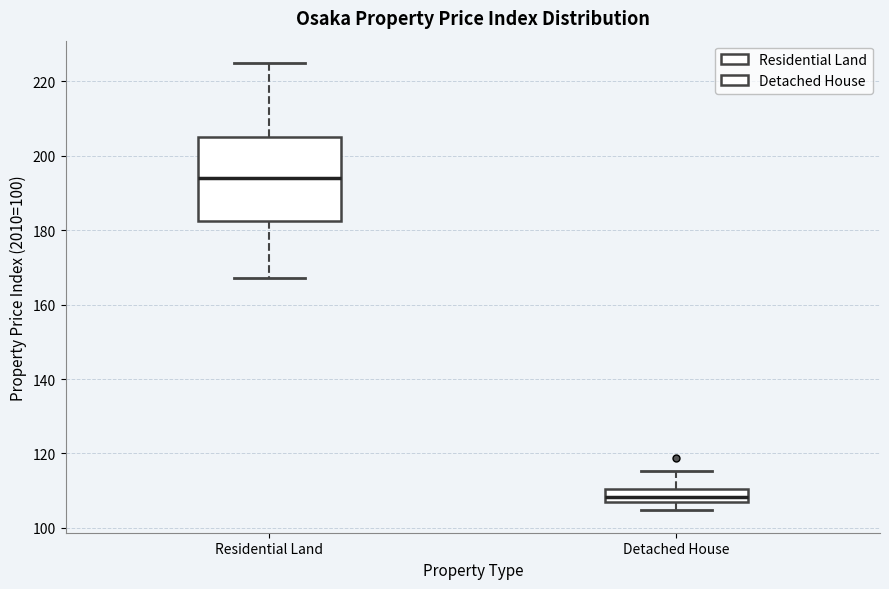

Comparing the boxes themselves (not the whiskers), which one is the tallest?

Residential Land